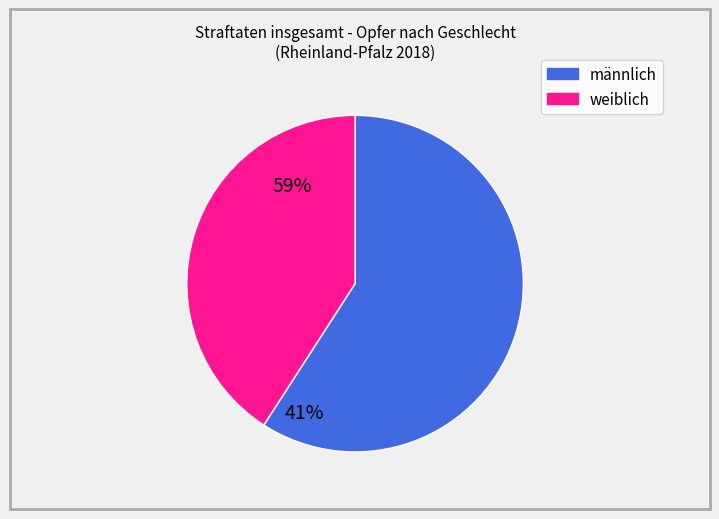

Which slice represents more than half of the pie?

männlich